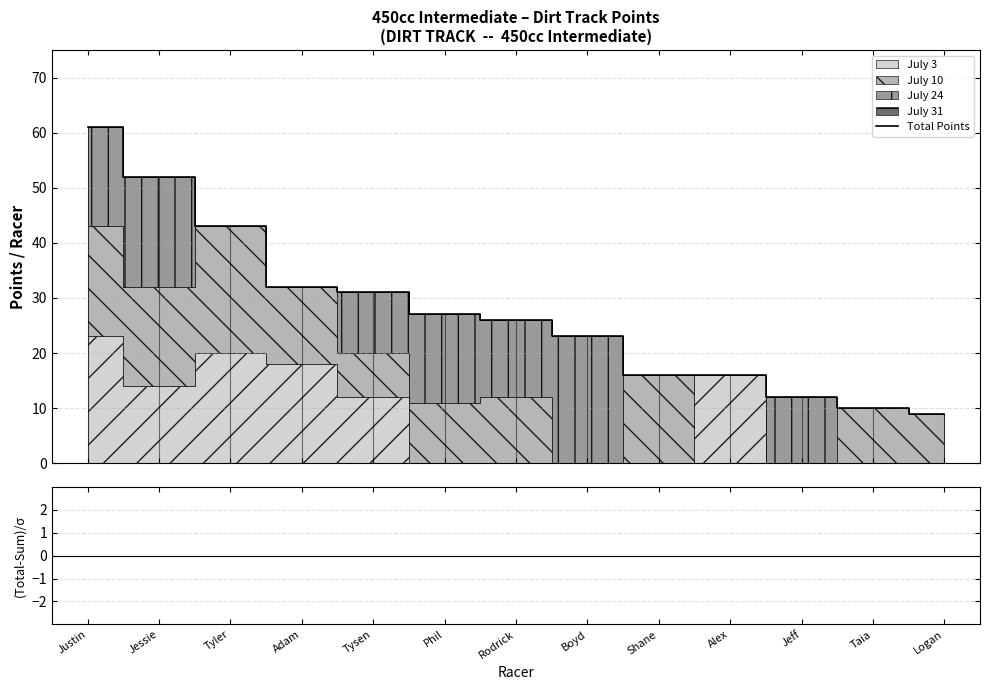

Where is the data nearest to the value 35?

Adam